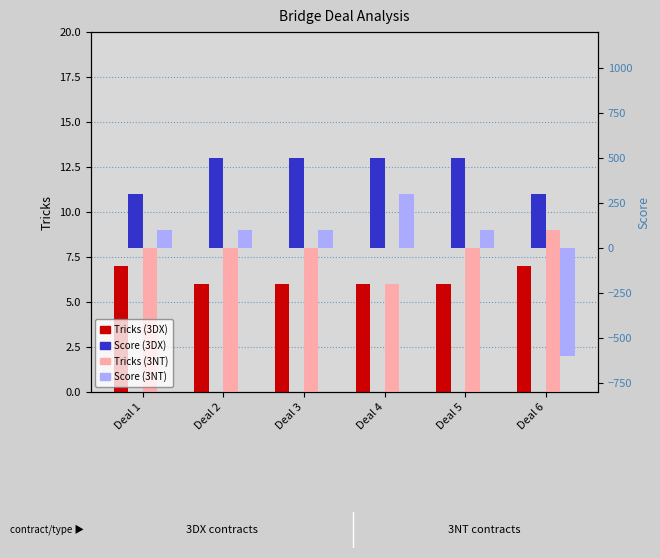

What is the total value across all series at Deal 5?

614